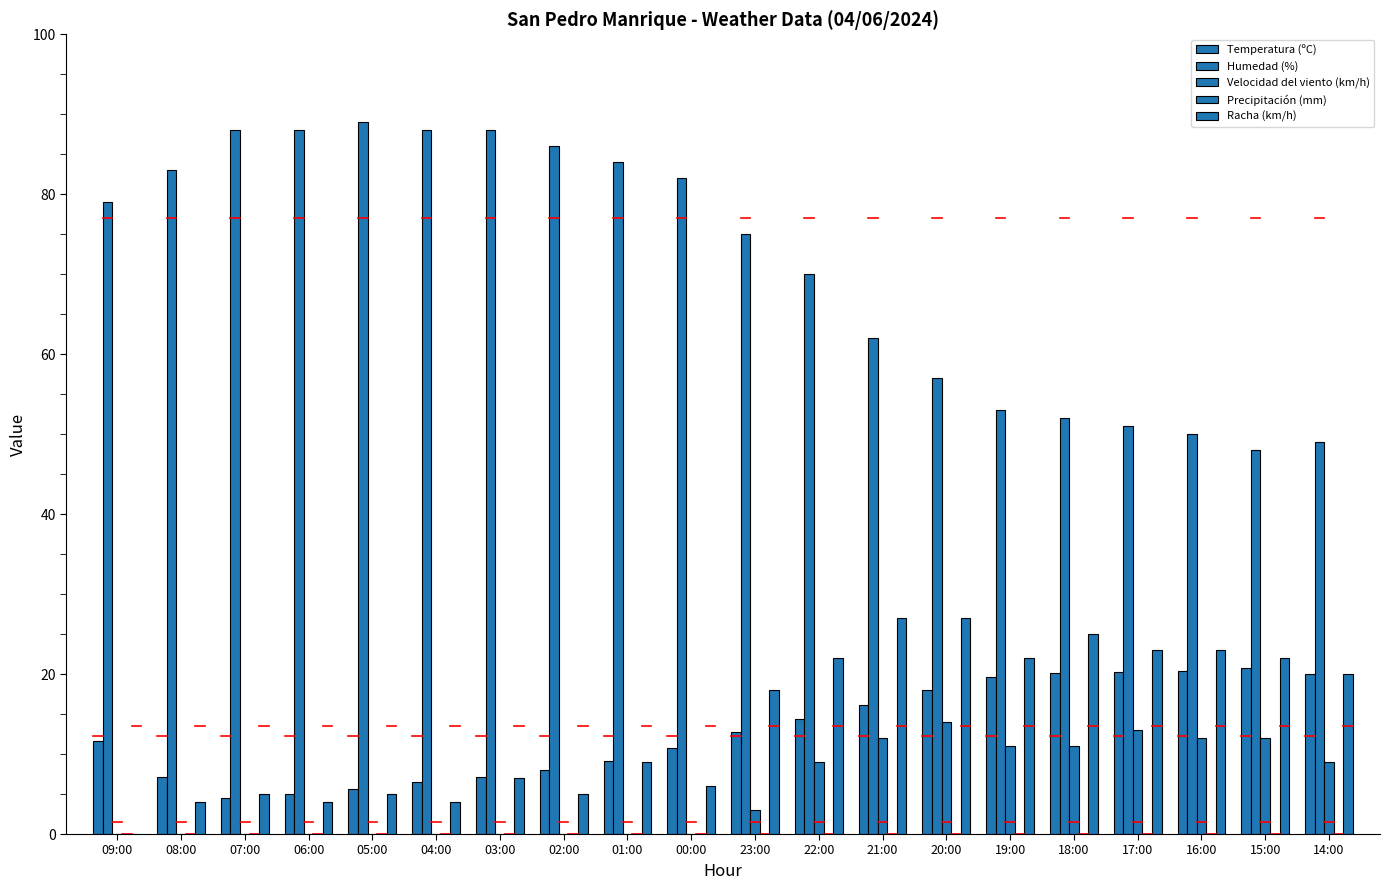

At 14:00, list the series in order from largest to smallest.

Humedad (%), Temperatura (ºC), Racha (km/h), Velocidad del viento (km/h), Precipitación (mm)